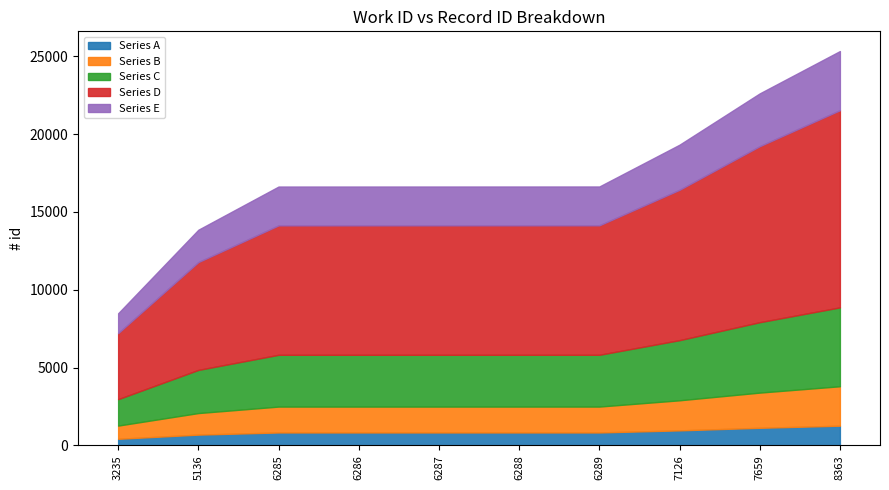

What is the greatest value displayed?

25330